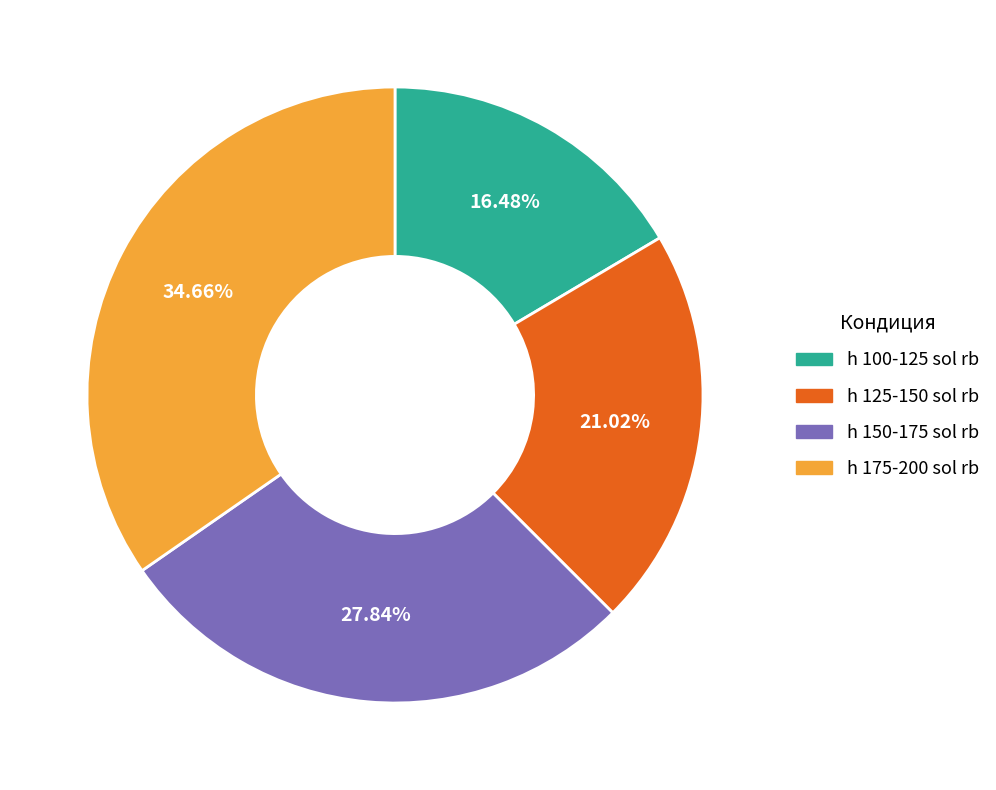

The h 100-125 sol rb slice represents 27% of the pie. True or false?

False